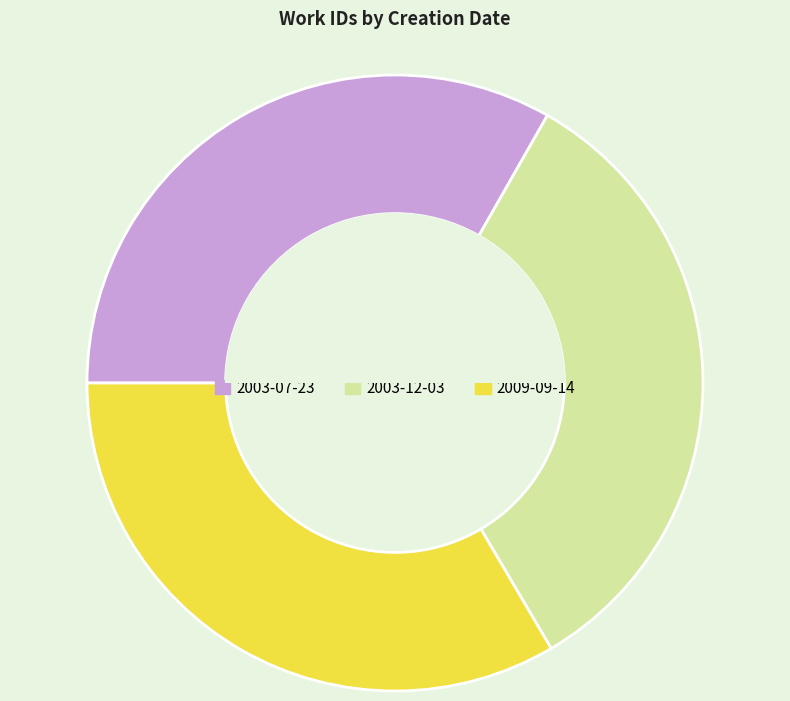

How many slices are in this pie chart?

3